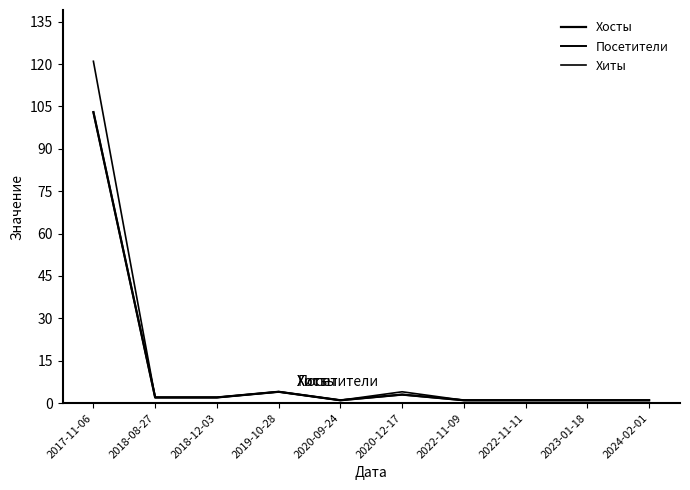

Does the chart display data point markers on the line(s)?

No